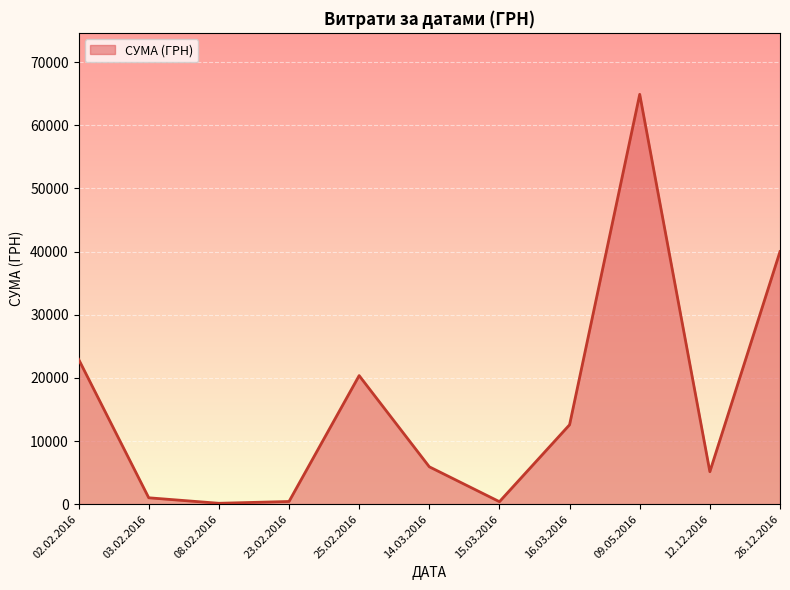

Between 02.02.2016 and 09.05.2016, which is larger?

09.05.2016